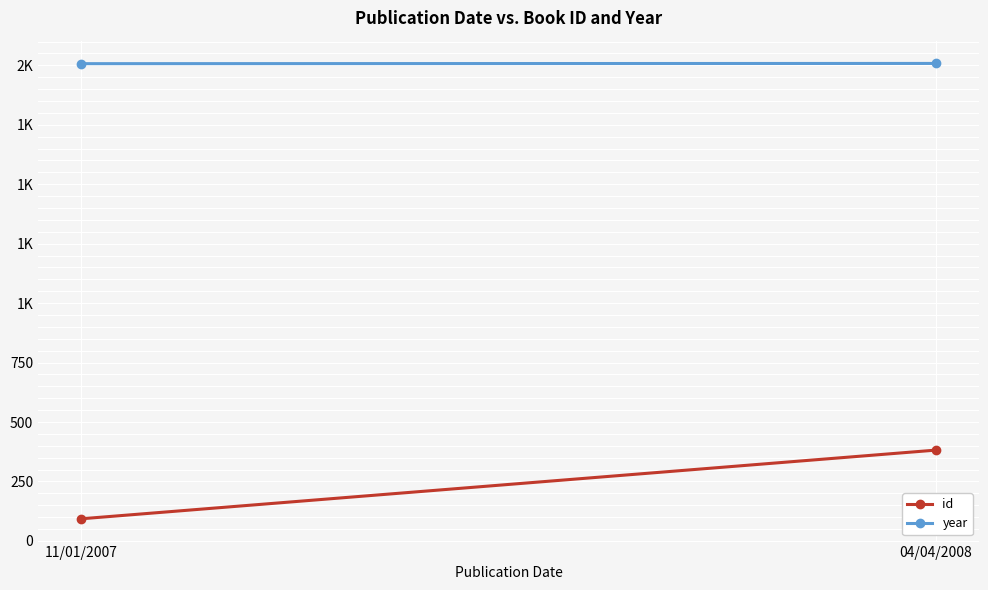

The year series shows 2008 at 04/04/2008. True or false?

True